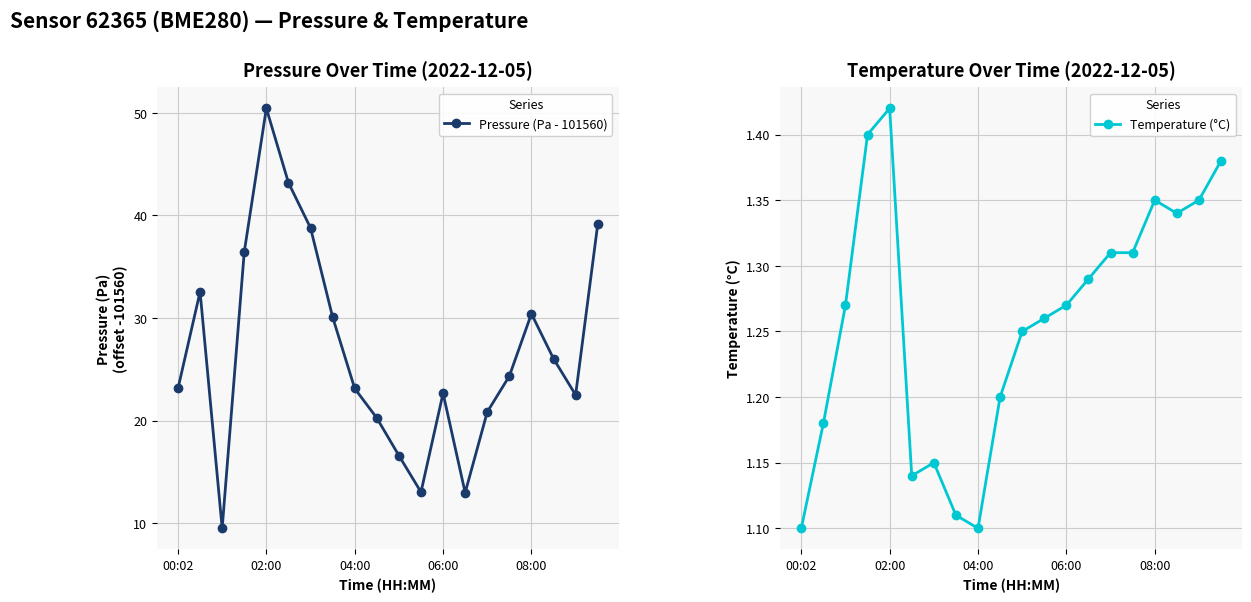

How many lines are shown in the chart?

2